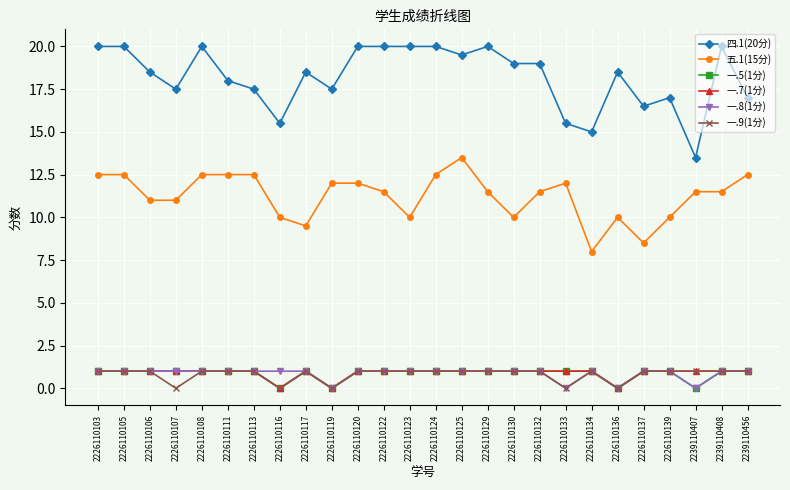

Which series has the largest range (max minus min)?

四.1(20分)